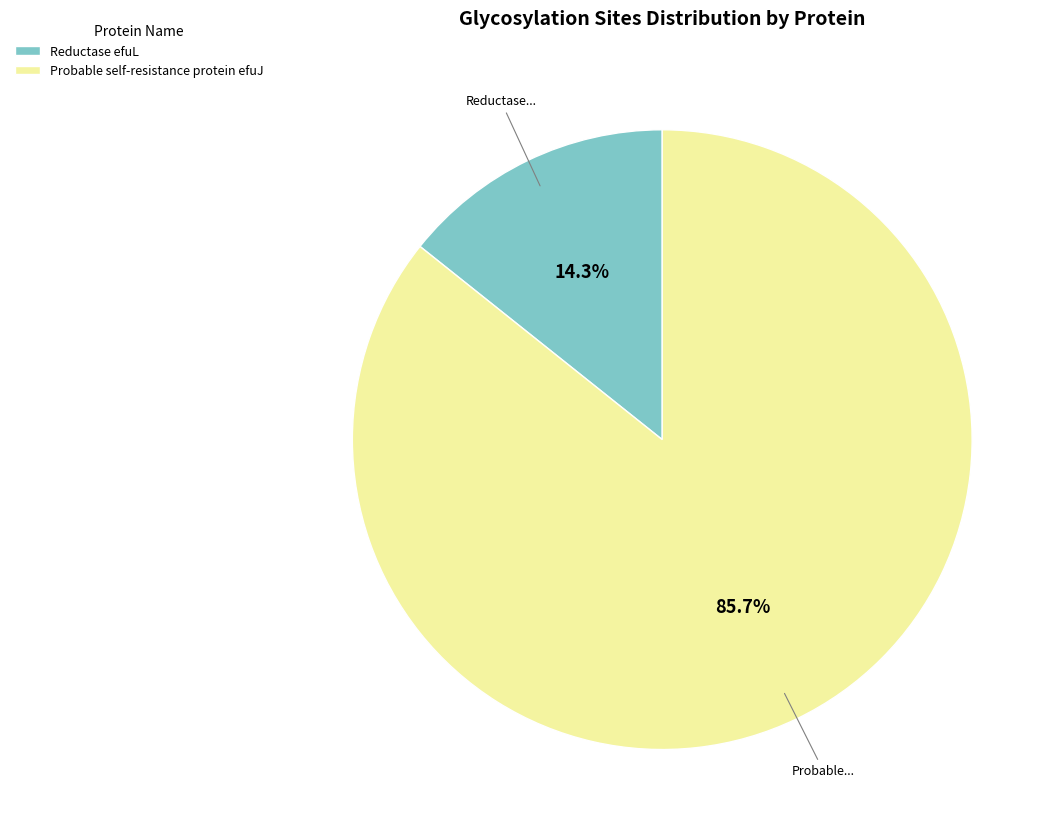

Is the sum of Probable self-resistance protein efuJ and Reductase efuL greater than half?

Yes